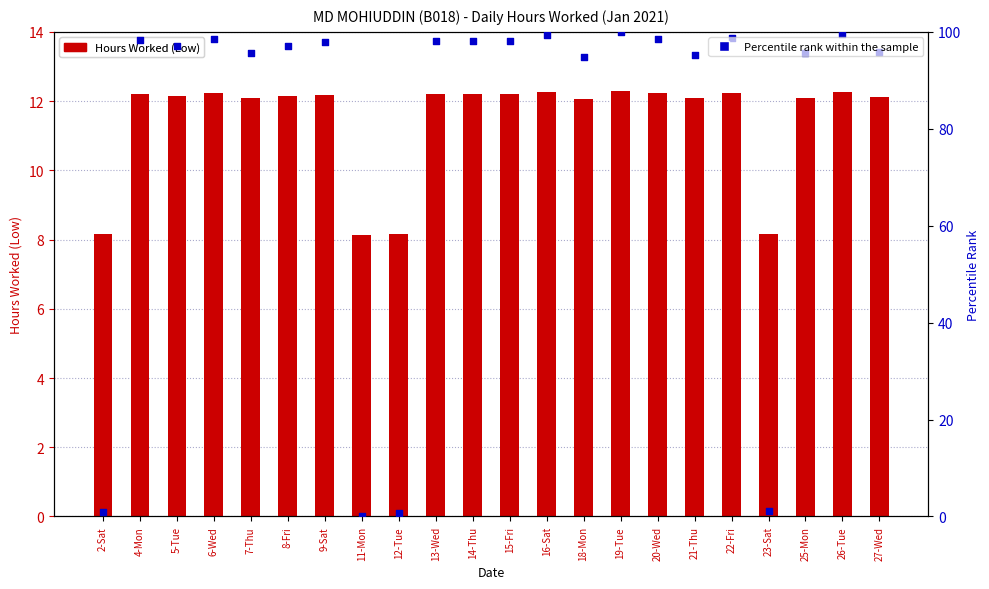

At how many categories does at least one series exceed 19?

18